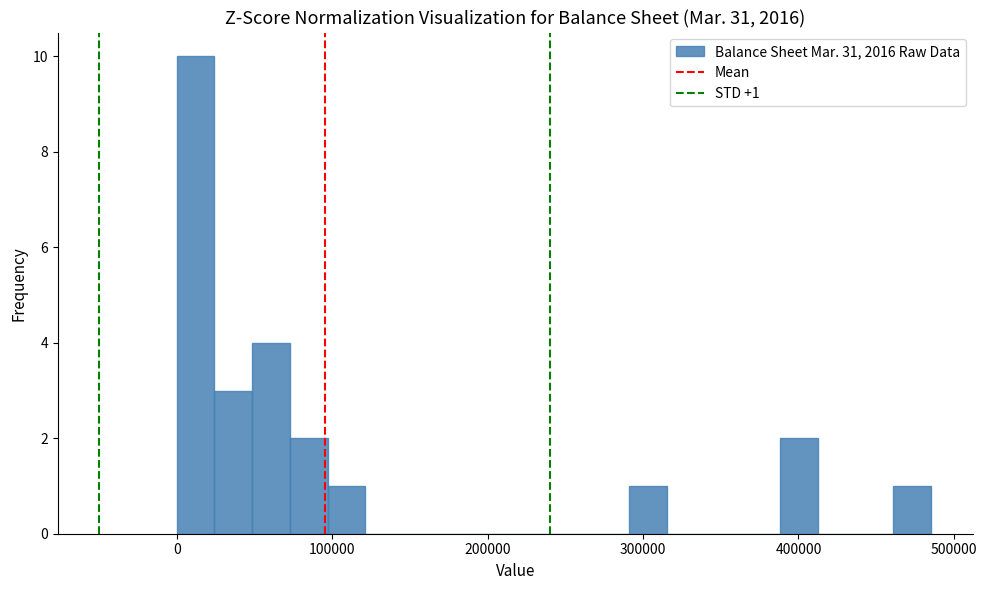

Read against the x-axis, roughly where is the centre of the tallest bar?

10000